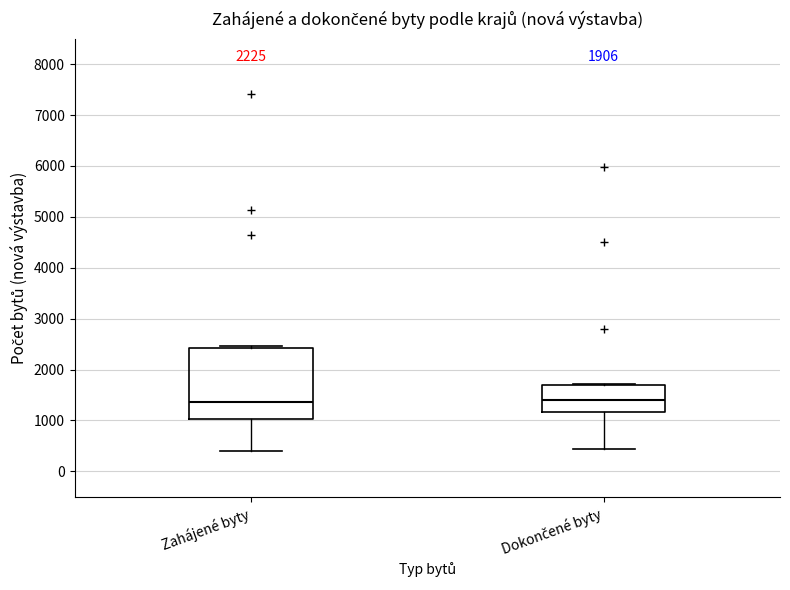

Comparing the boxes themselves (not the whiskers), which one is the tallest?

Zahájené byty